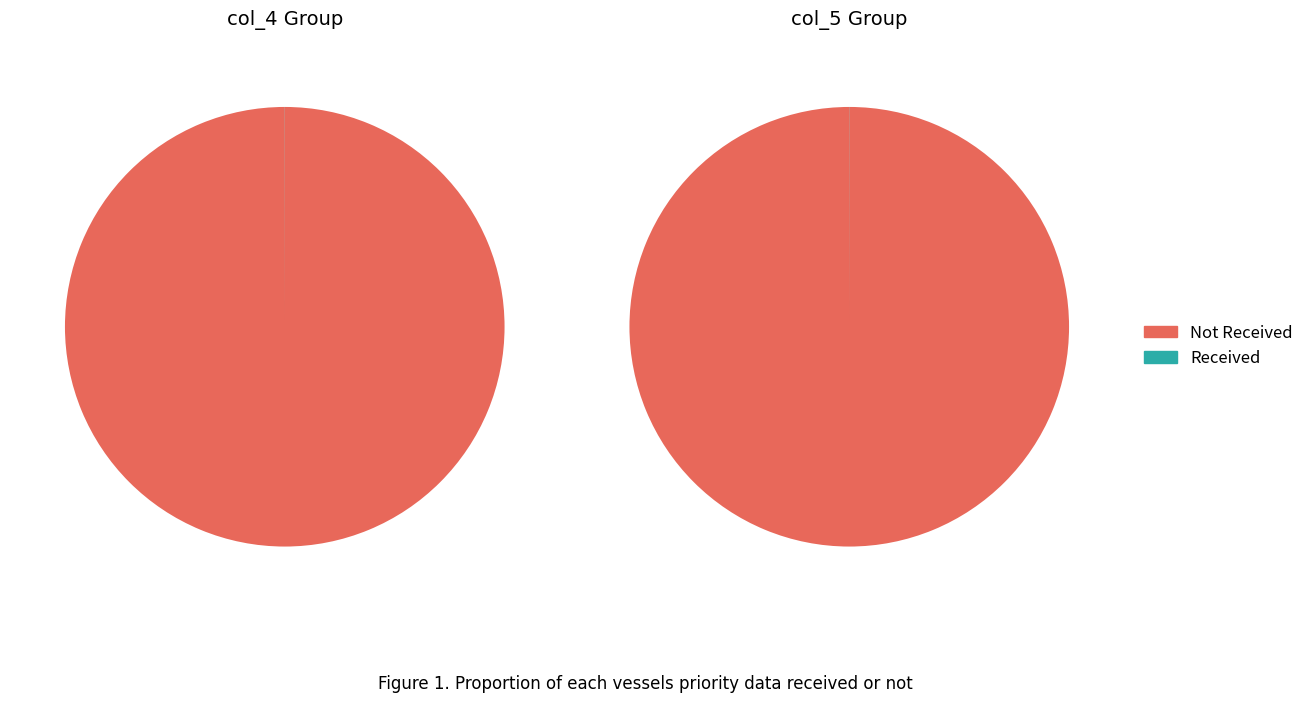

To the nearest percent, what is the average slice percentage?

3%